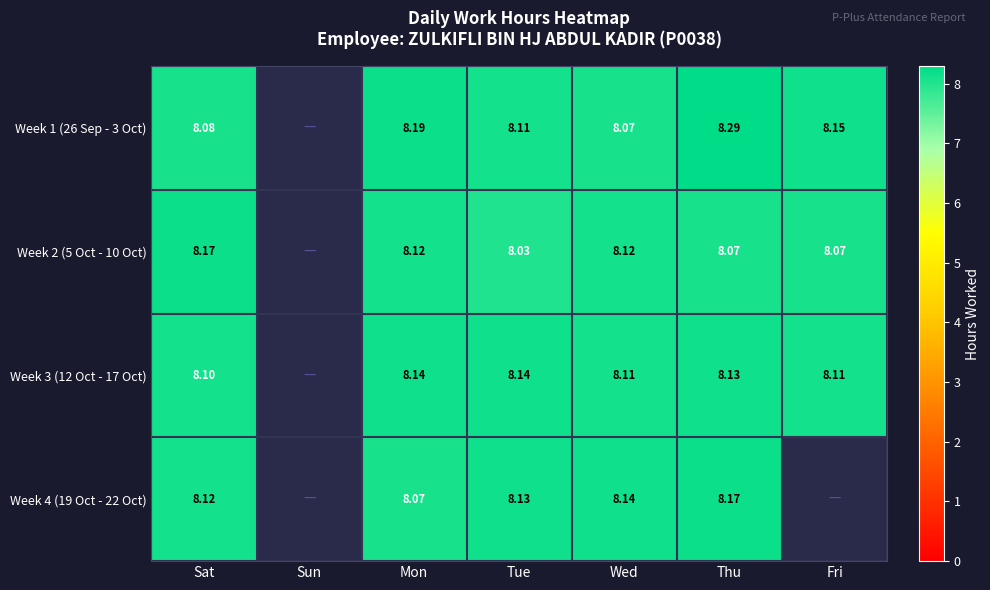

How many data points in Week 4 (19 Oct - 22 Oct) are above 8?

5